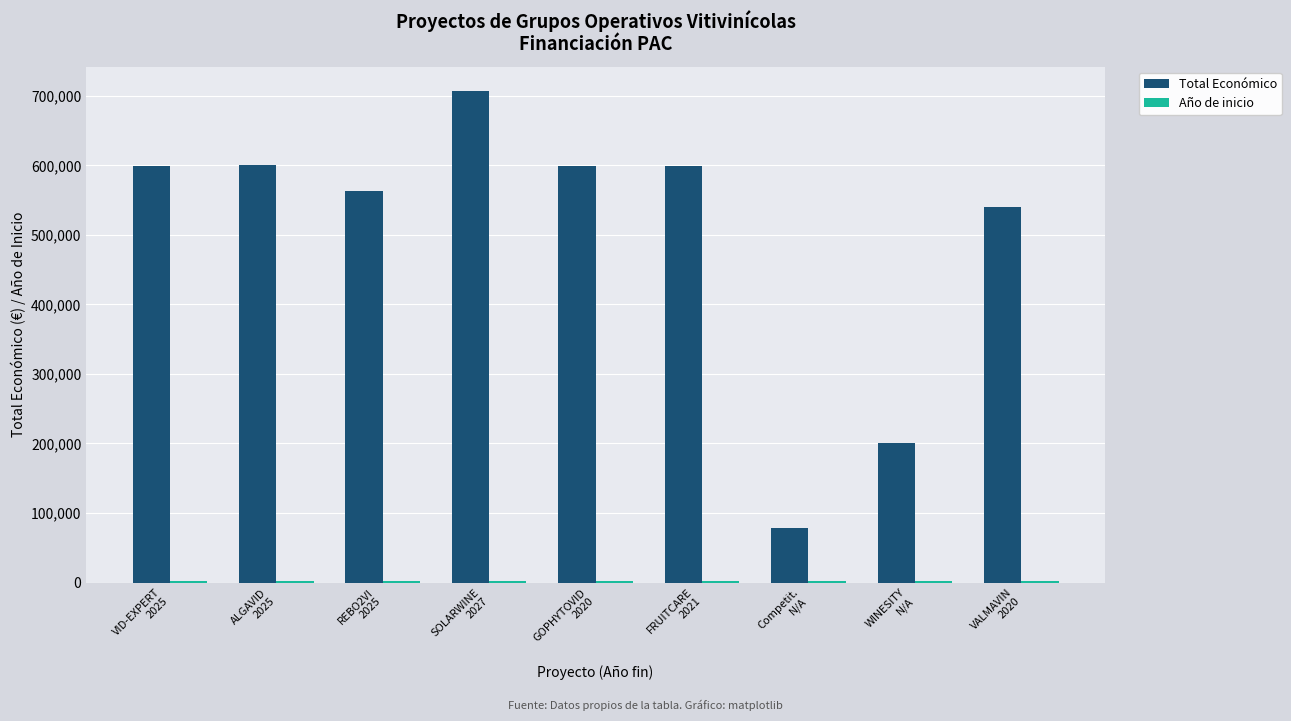

What is the greatest value displayed?

706697